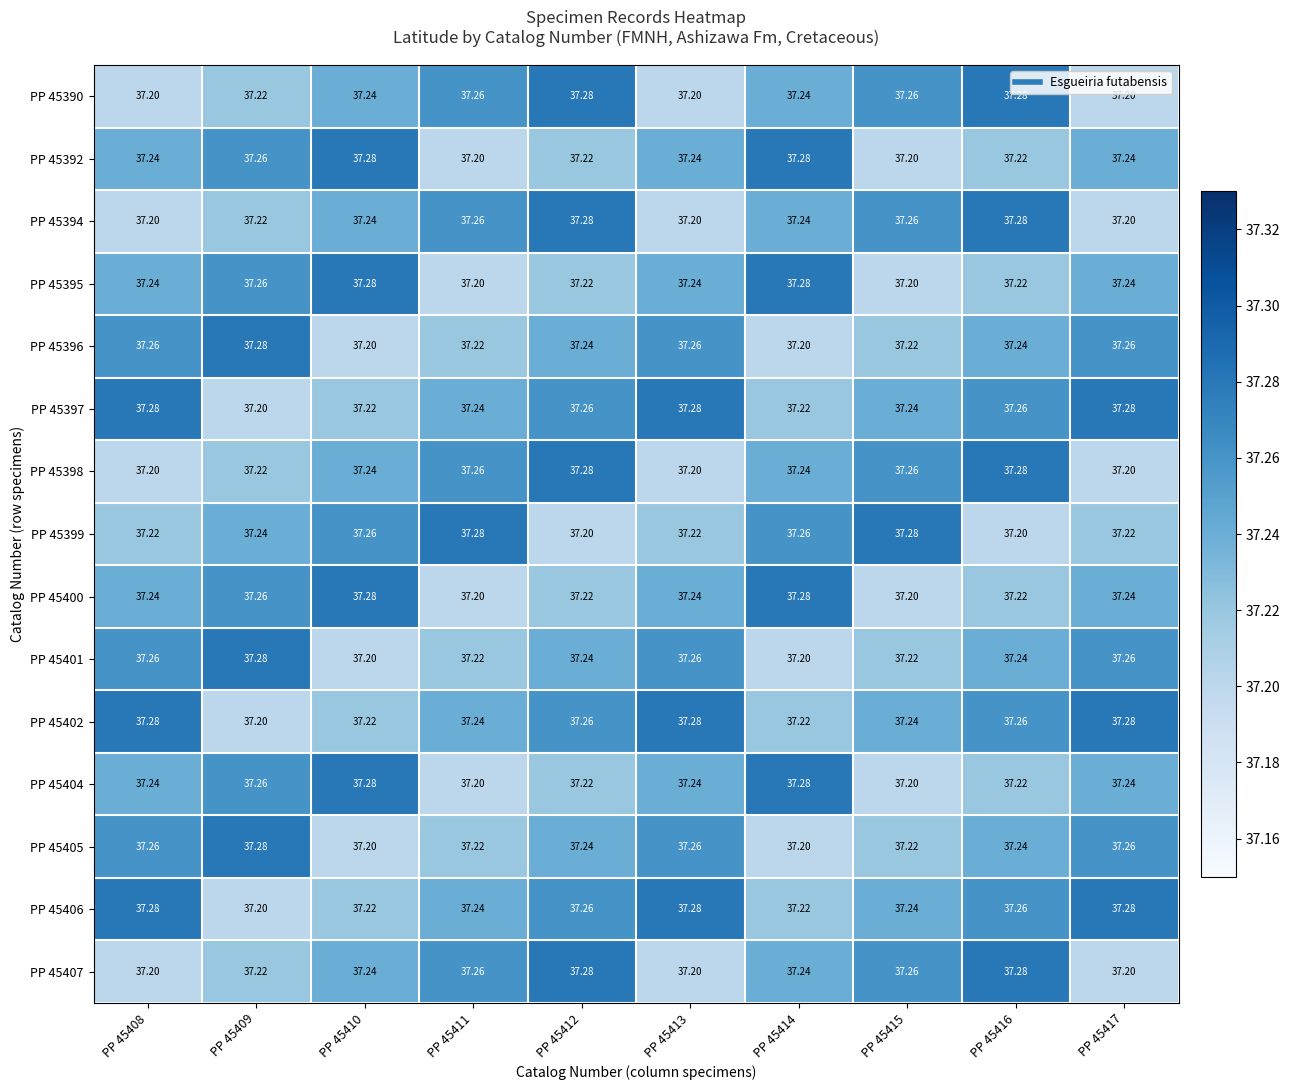

Is the value of PP 45401 at PP 45417 greater than the value of PP 45394 at PP 45408?

Yes